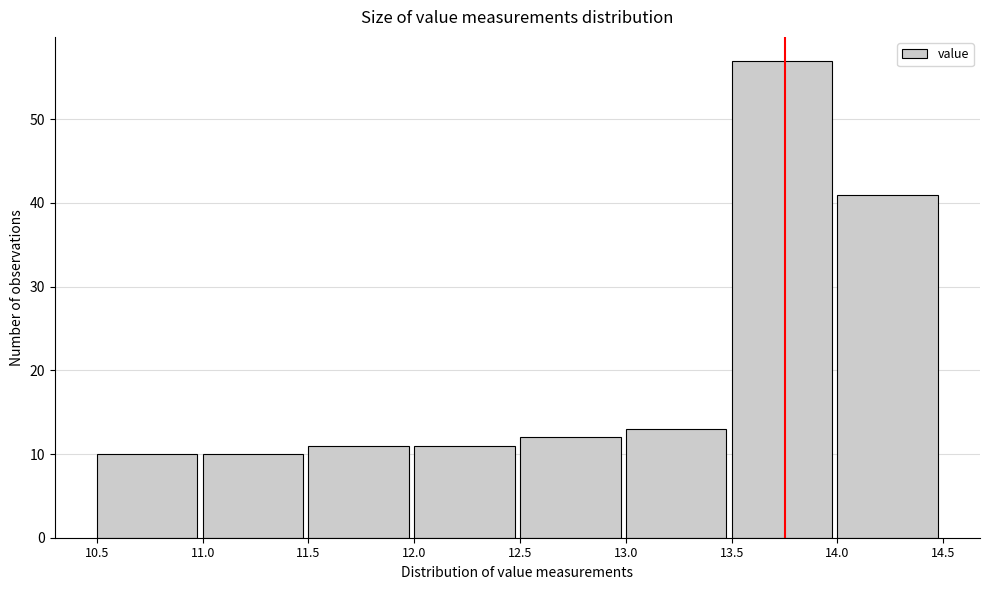

Reading left to right, transcribe this chart: for each bar, give the range it covers on the x-axis and its height. The values are not printed on the chart, so give them approximately, as read against the axis.

10.5 to 11.0: 10
11.0 to 11.5: 10
11.5 to 12.0: 11
12.0 to 12.5: 11
12.5 to 13.0: 12
13.0 to 13.5: 13
13.5 to 14.0: 57
14.0 to 14.5: 41